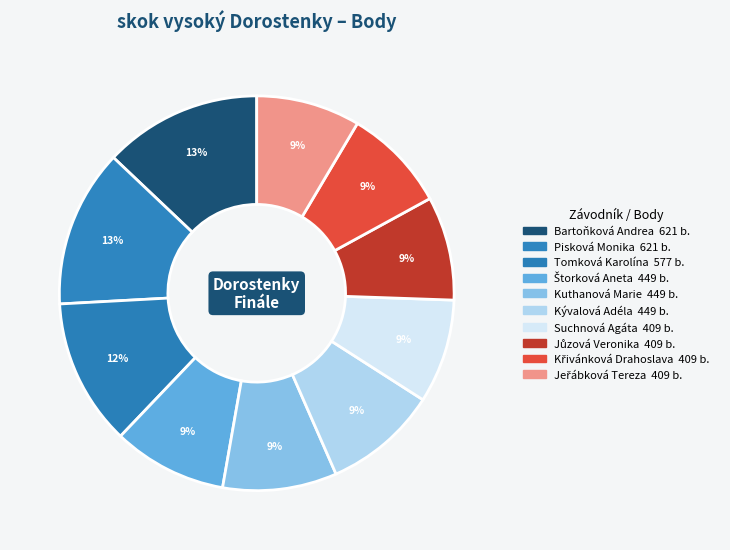

Count the number of slices in the pie.

10